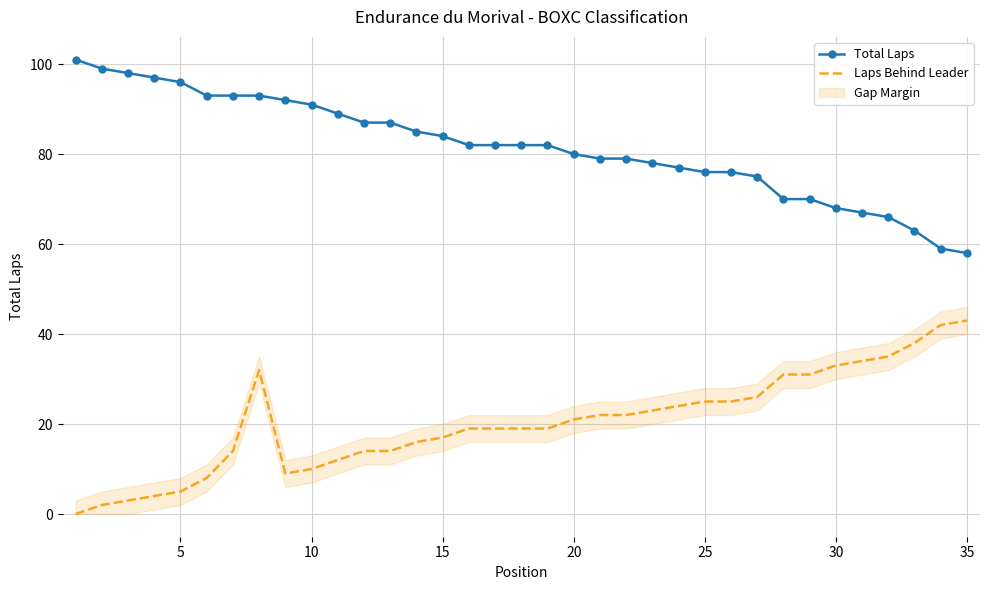

What is the highest value of the Laps Behind Leader series?

43